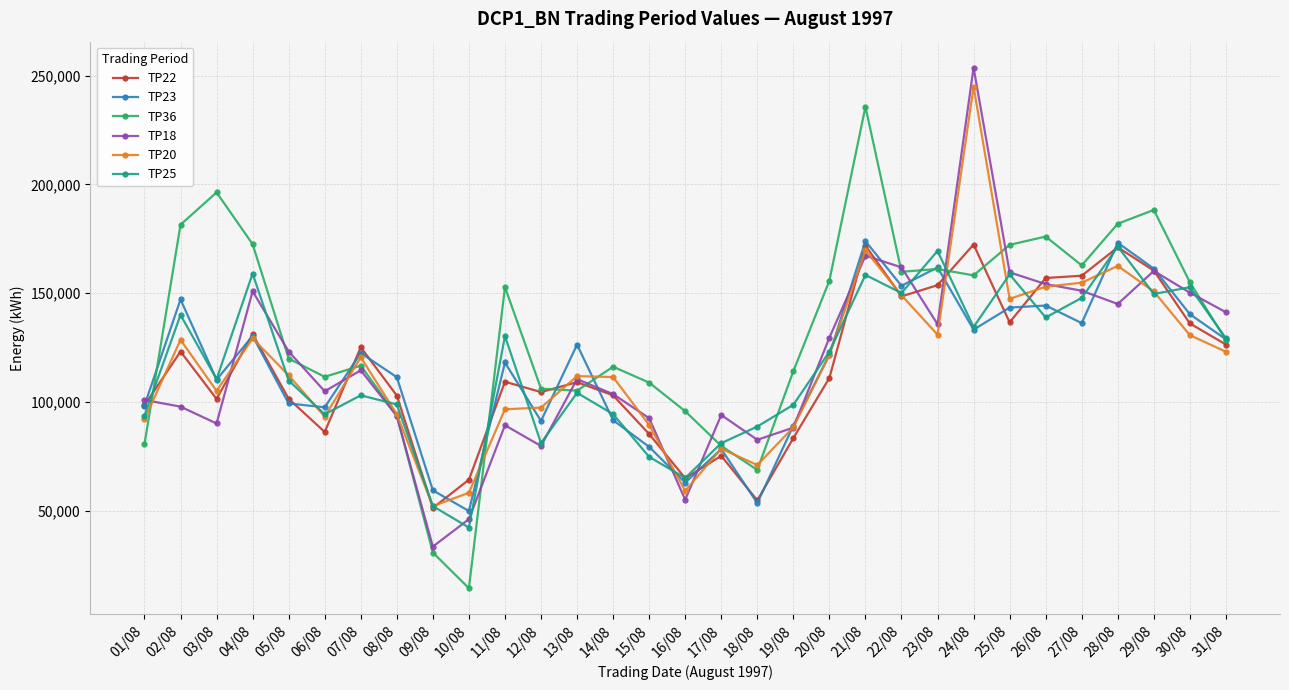

What is the total value across all series at 29/08?

970700